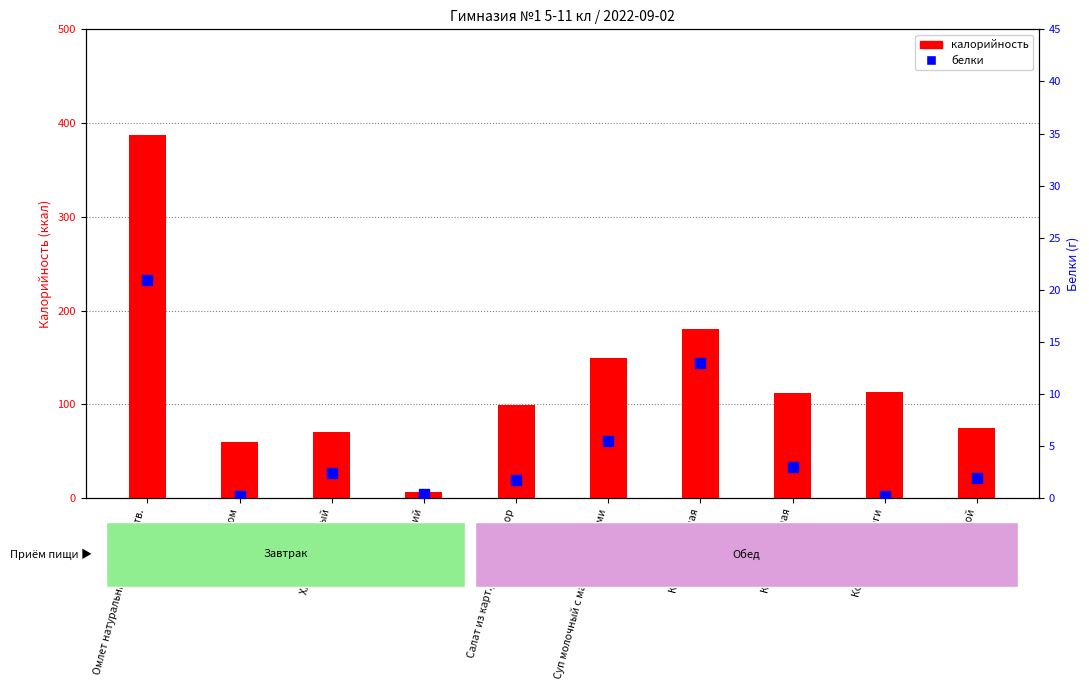

Which has a higher value, Котлета куриная or Суп молочный с макар.изделиями?

Котлета куриная